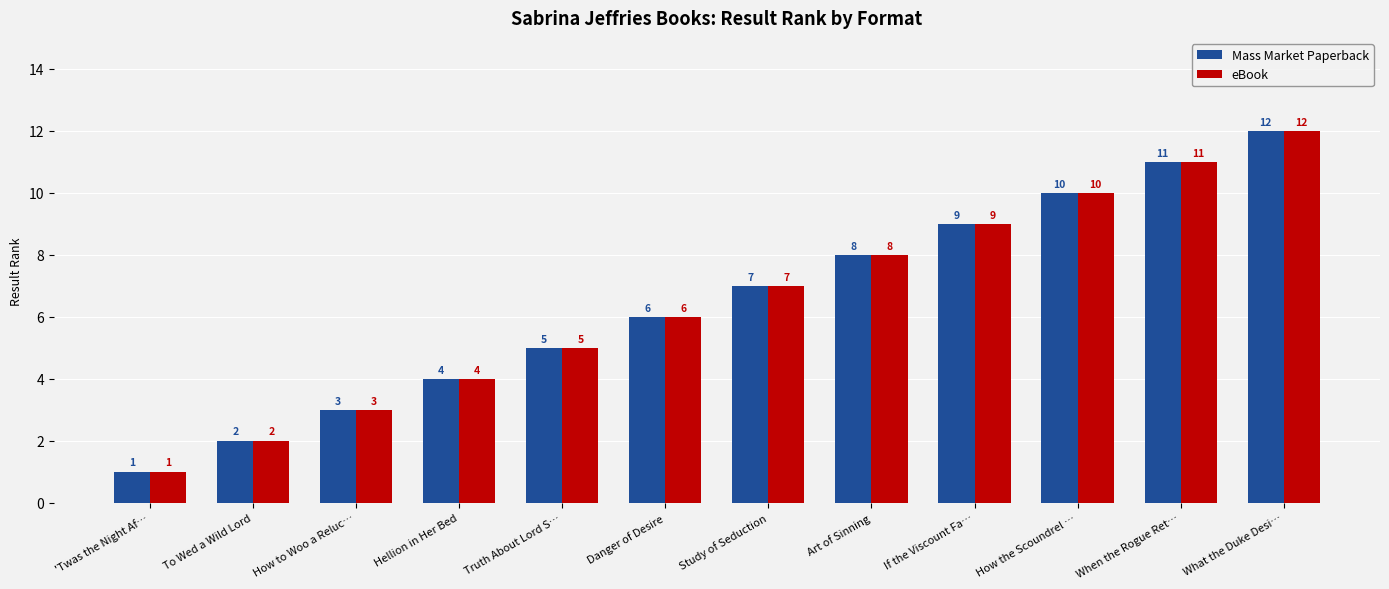

Which category has the lowest value across all series?

'Twas the Night Af…